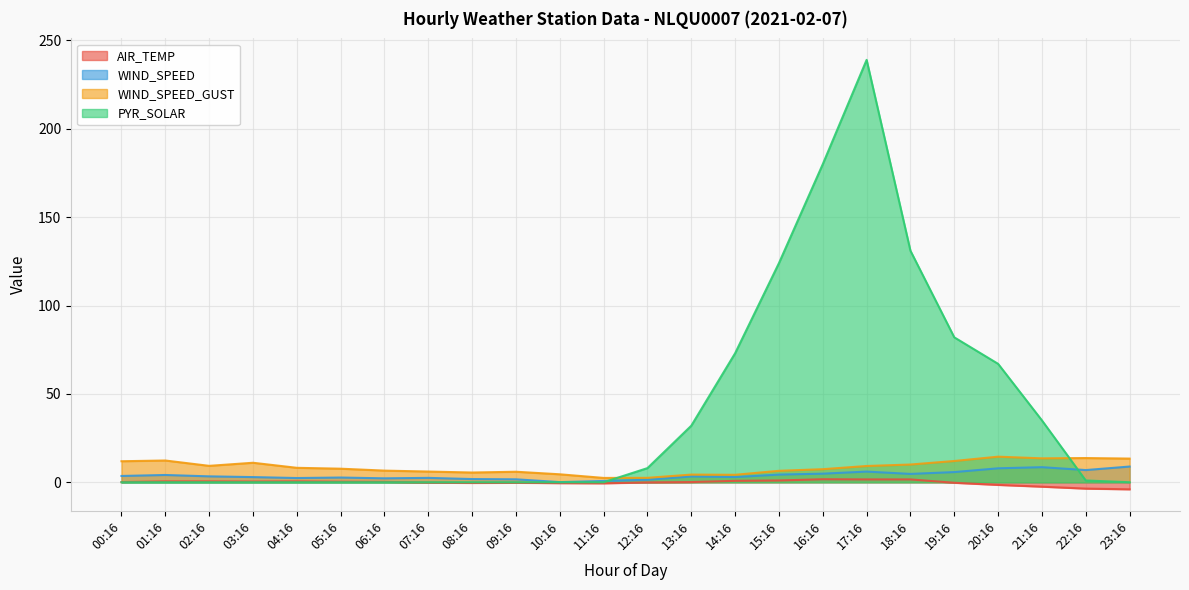

Which series has the largest range (max minus min)?

PYR_SOLAR